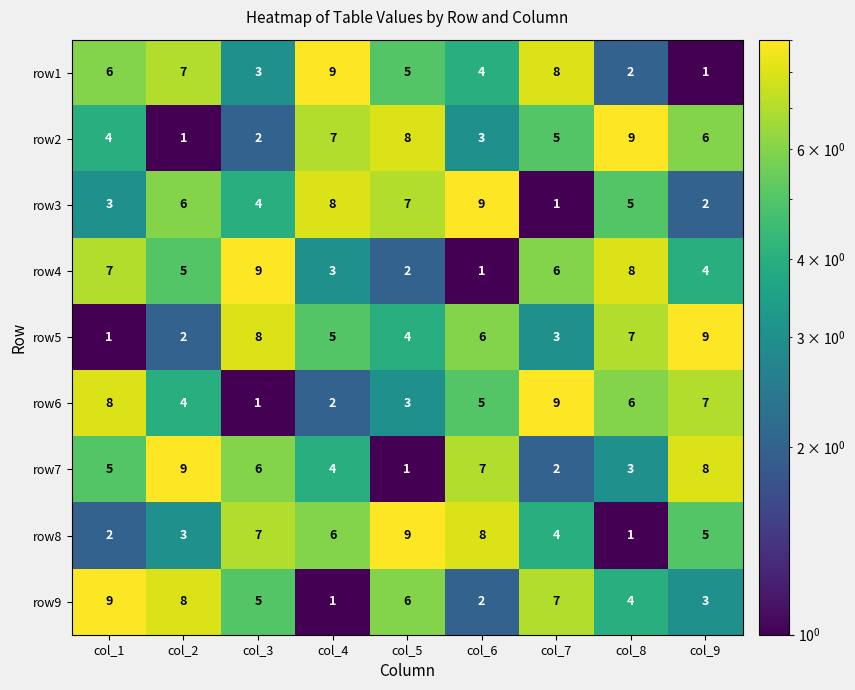

Read the row7 value at col_3.

6